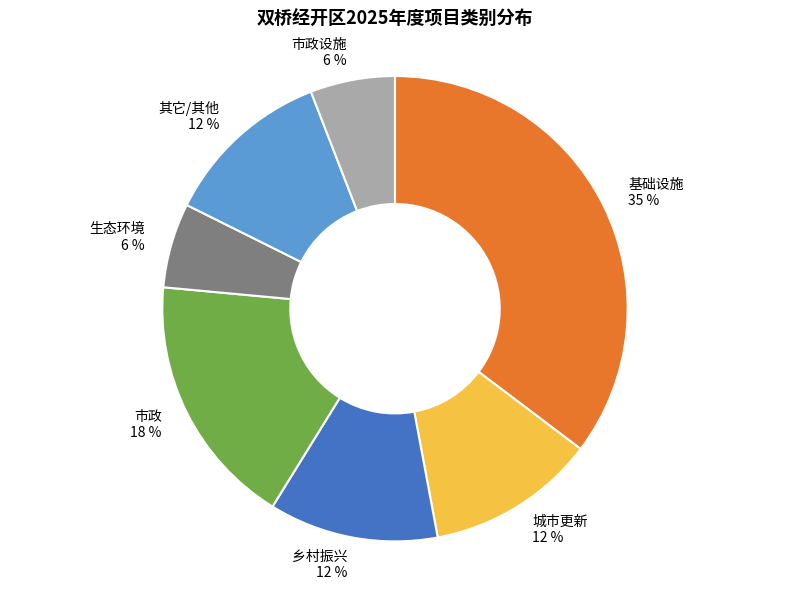

Which slice is the largest?

基础设施